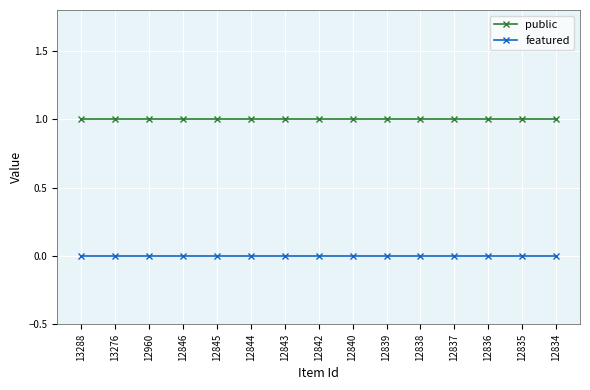

Read the public value at 12843.

1